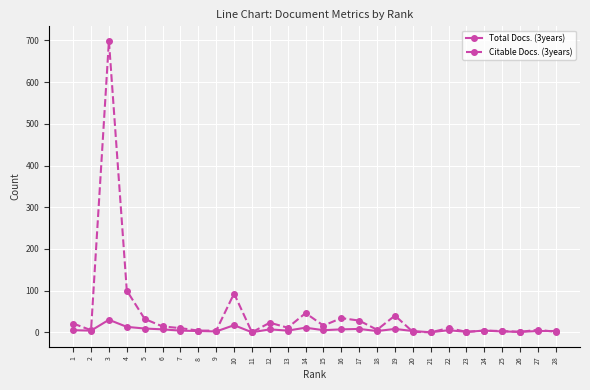

What is the maximum value shown in the chart?

699